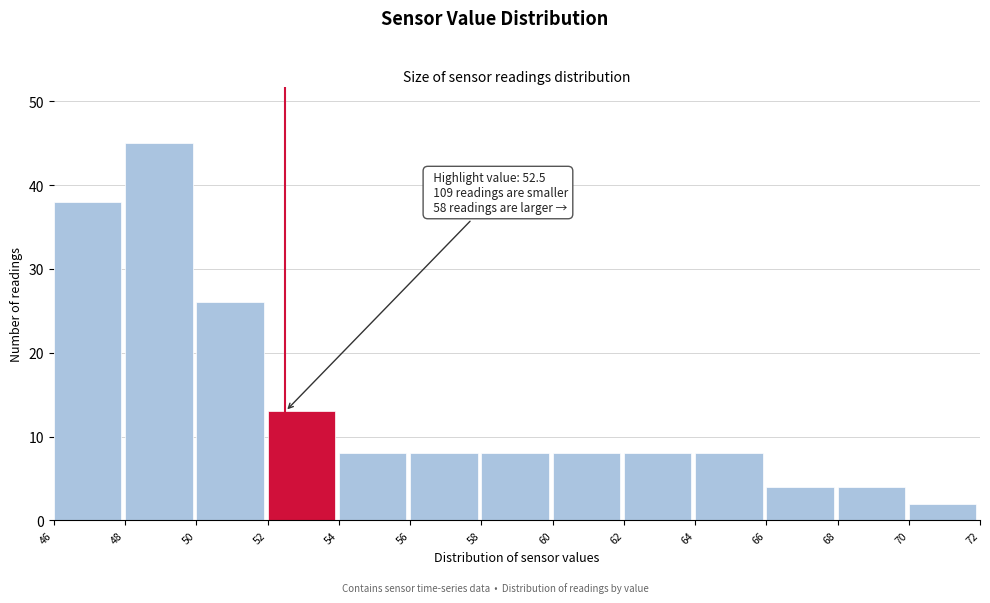

Which range on the x-axis has the tallest bar?

48 to 50